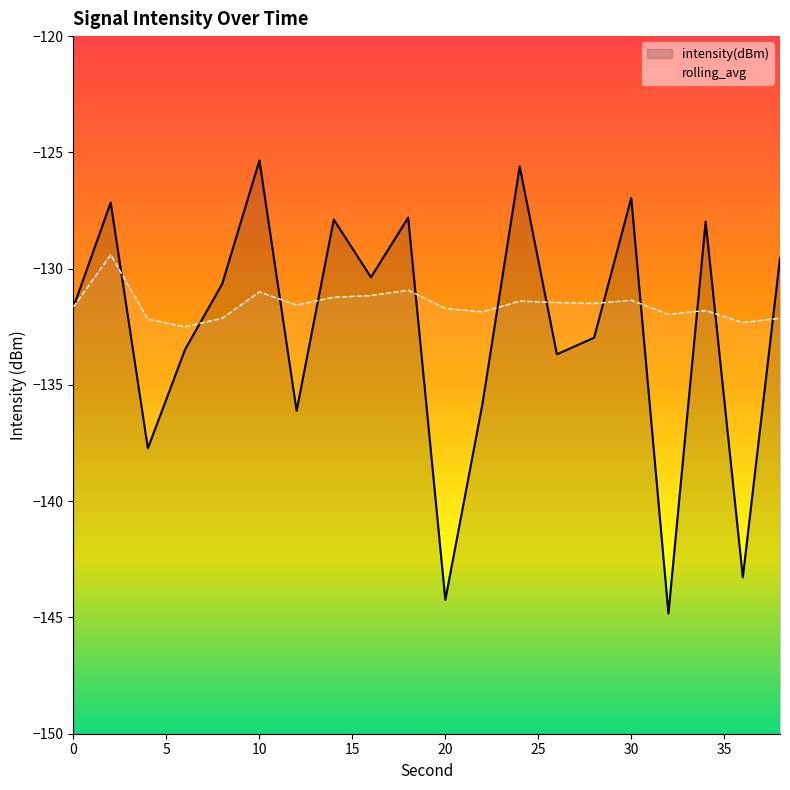

What is the maximum value shown in the chart?

-125.3